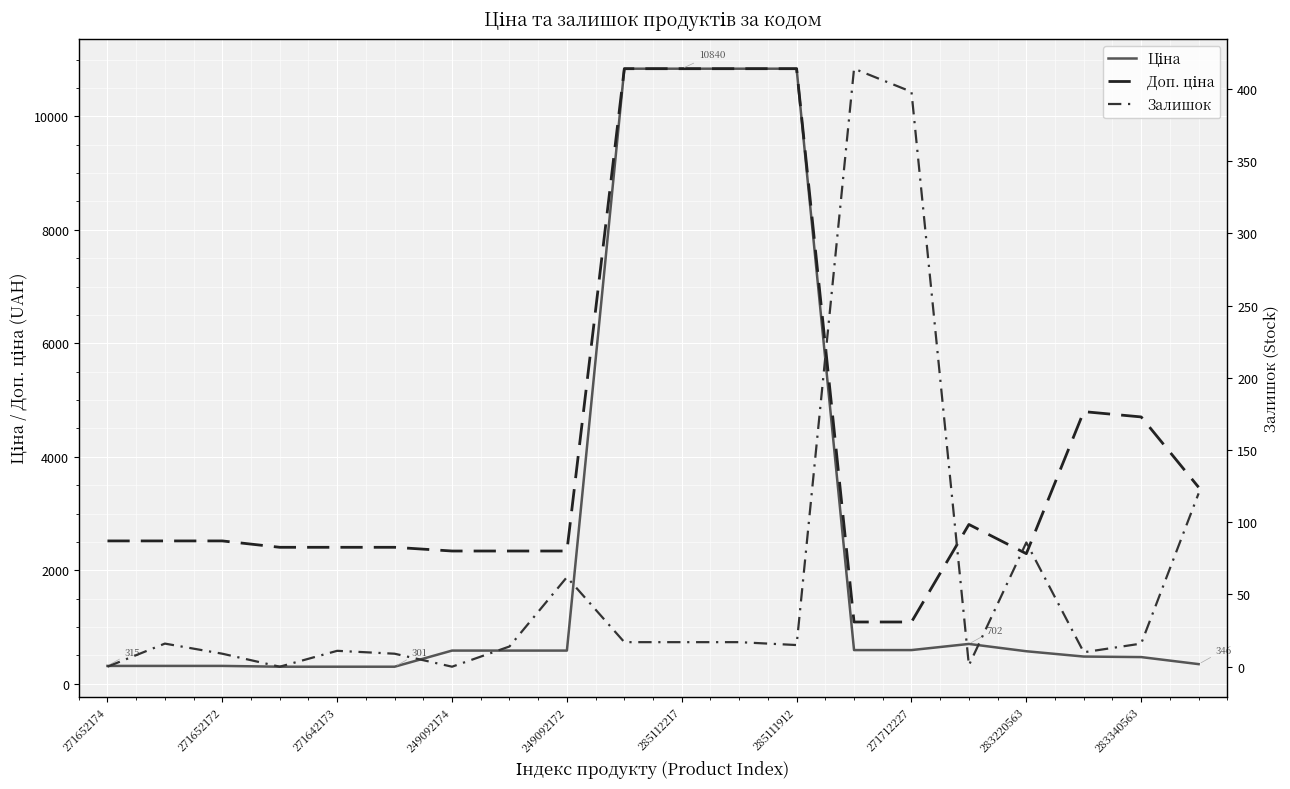

At which category does the chart reach its minimum across all series?

271652174